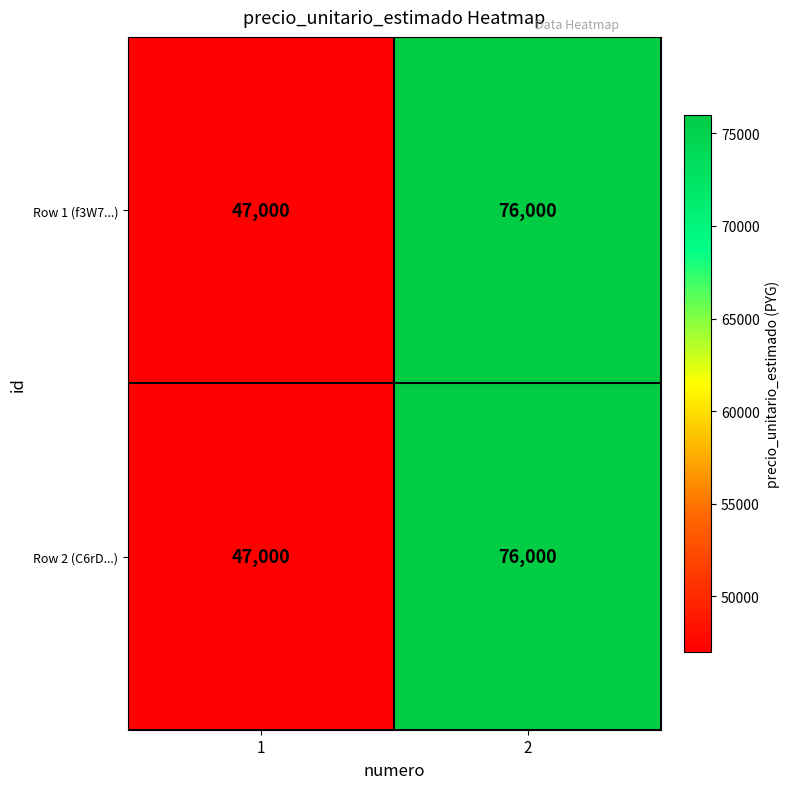

How many data points does each series have?

2